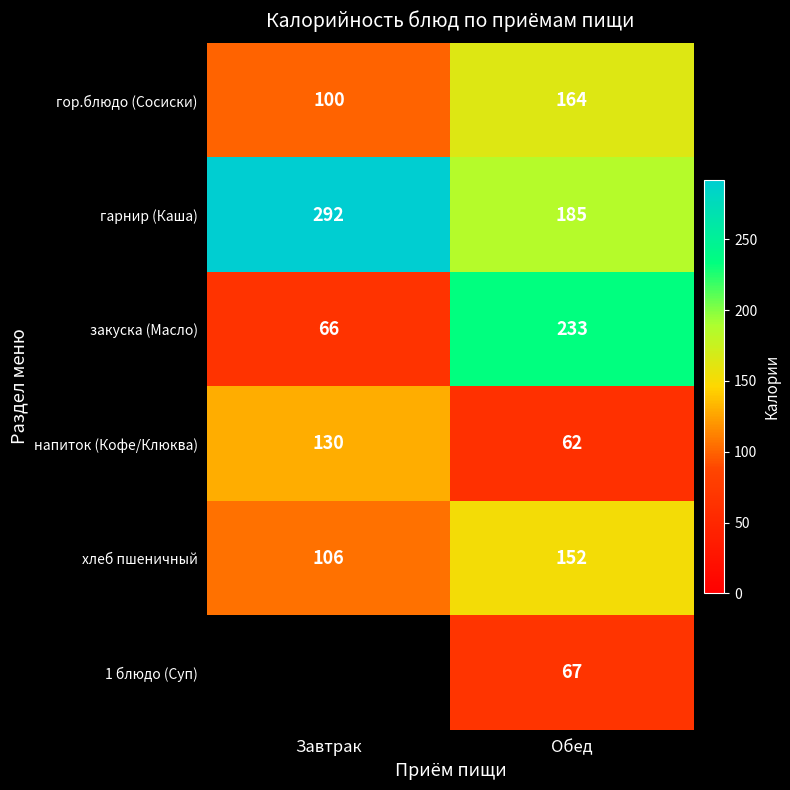

True or false: гор.блюдо (Сосиски) has a value of 43.1 at Завтрак.

False